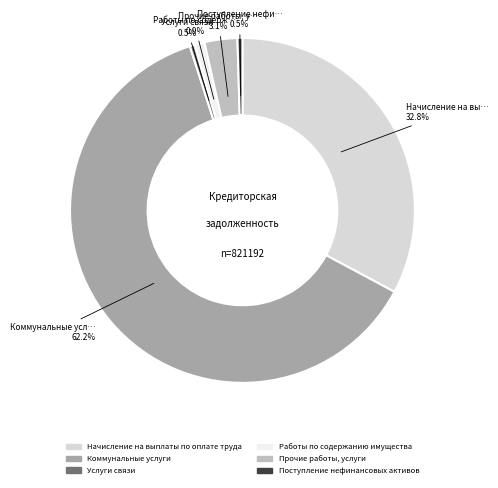

Which slice represents more than half of the pie?

Коммунальные услуги